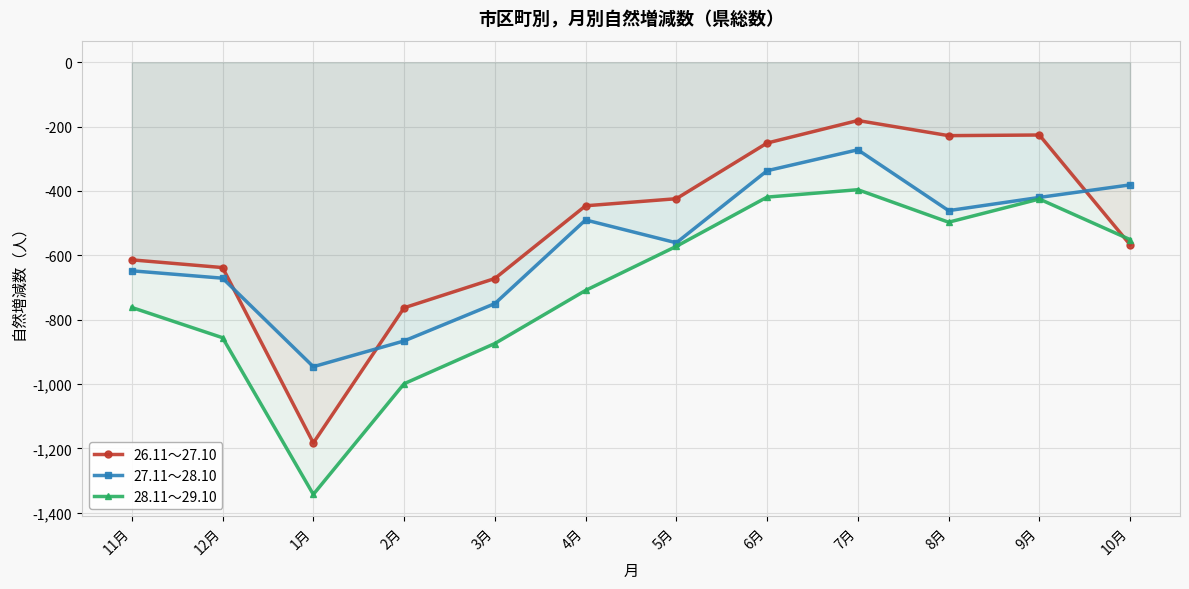

What is the value of the 27.11～28.10 point at the 12th from the left?

-381